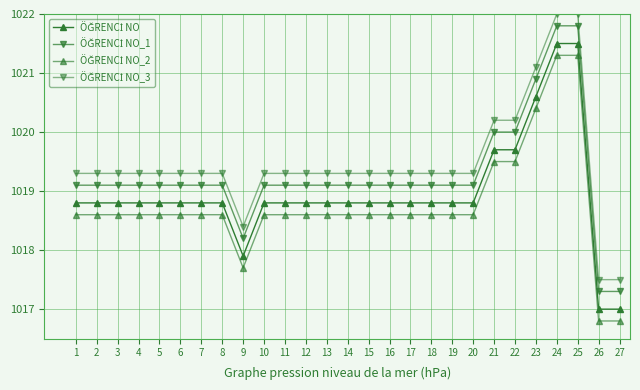

How many categories are shown in the chart?

27